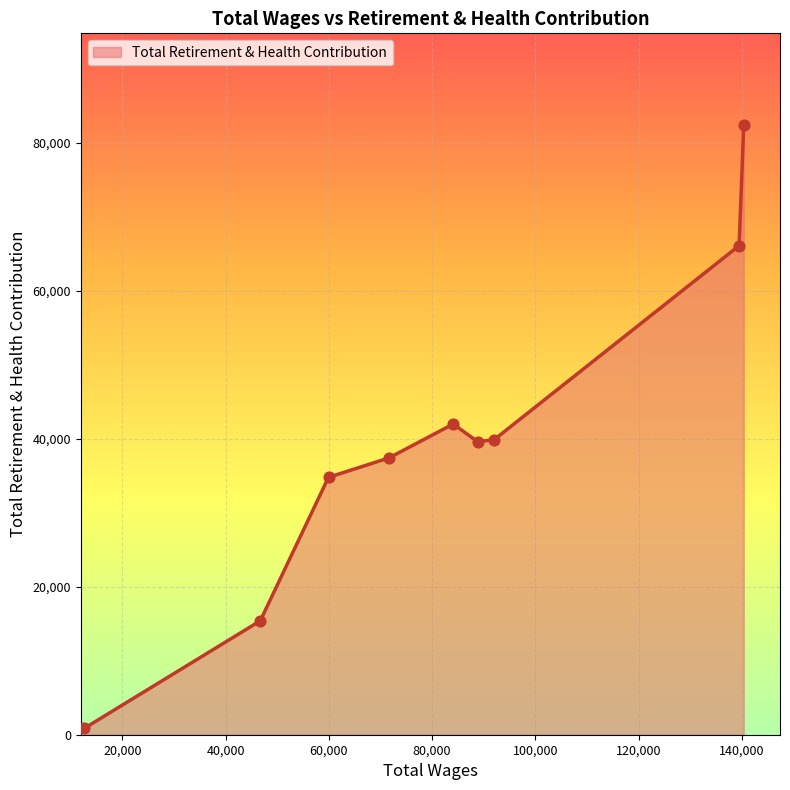

What is the maximum value shown in the chart?

82449